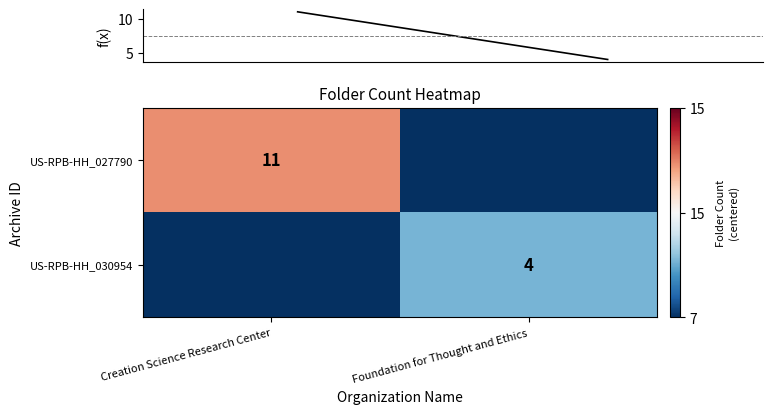

At how many categories does at least one series exceed 1?

2